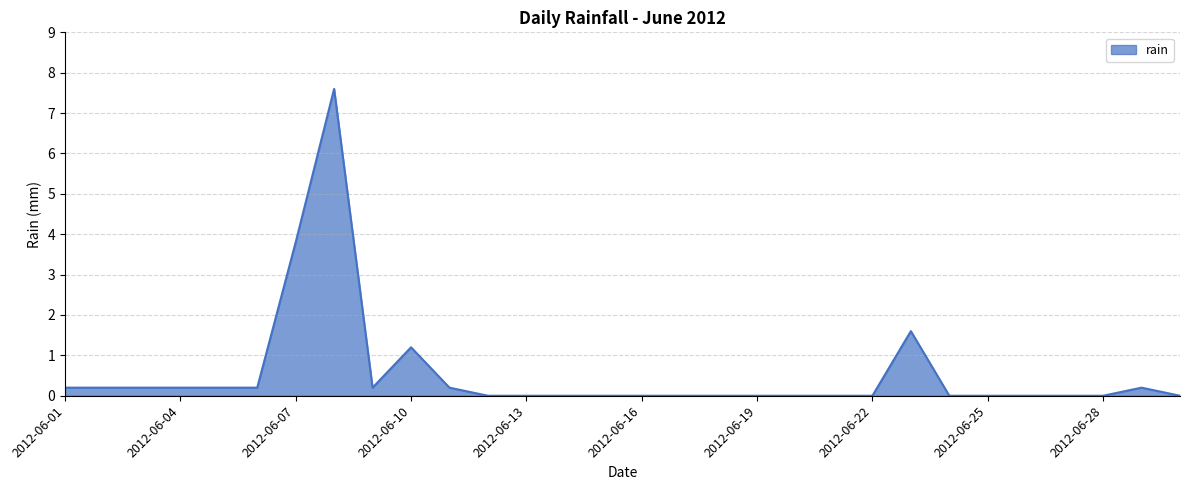

Count the number of categories in the chart.

30